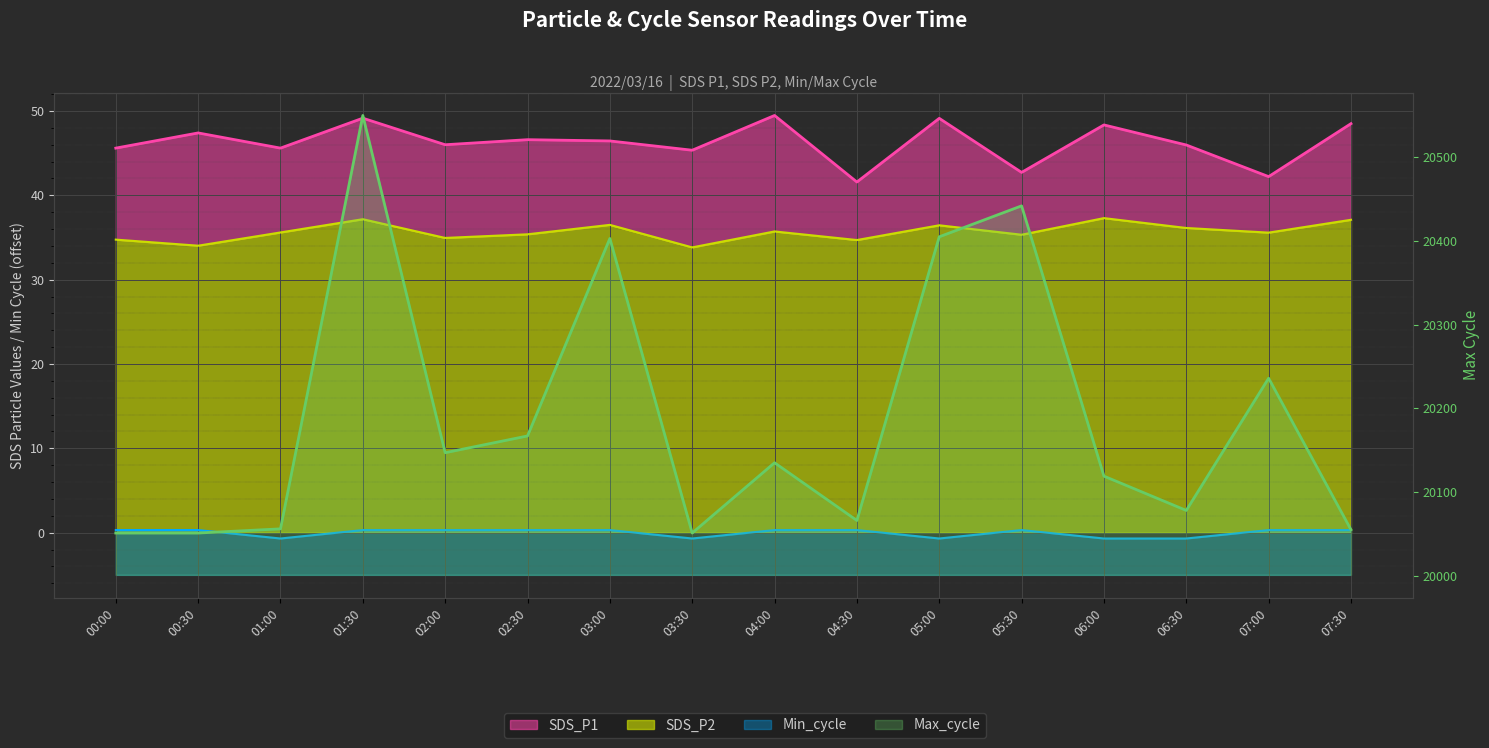

The SDS_P1 series shows 45.4 at 03:30. True or false?

True